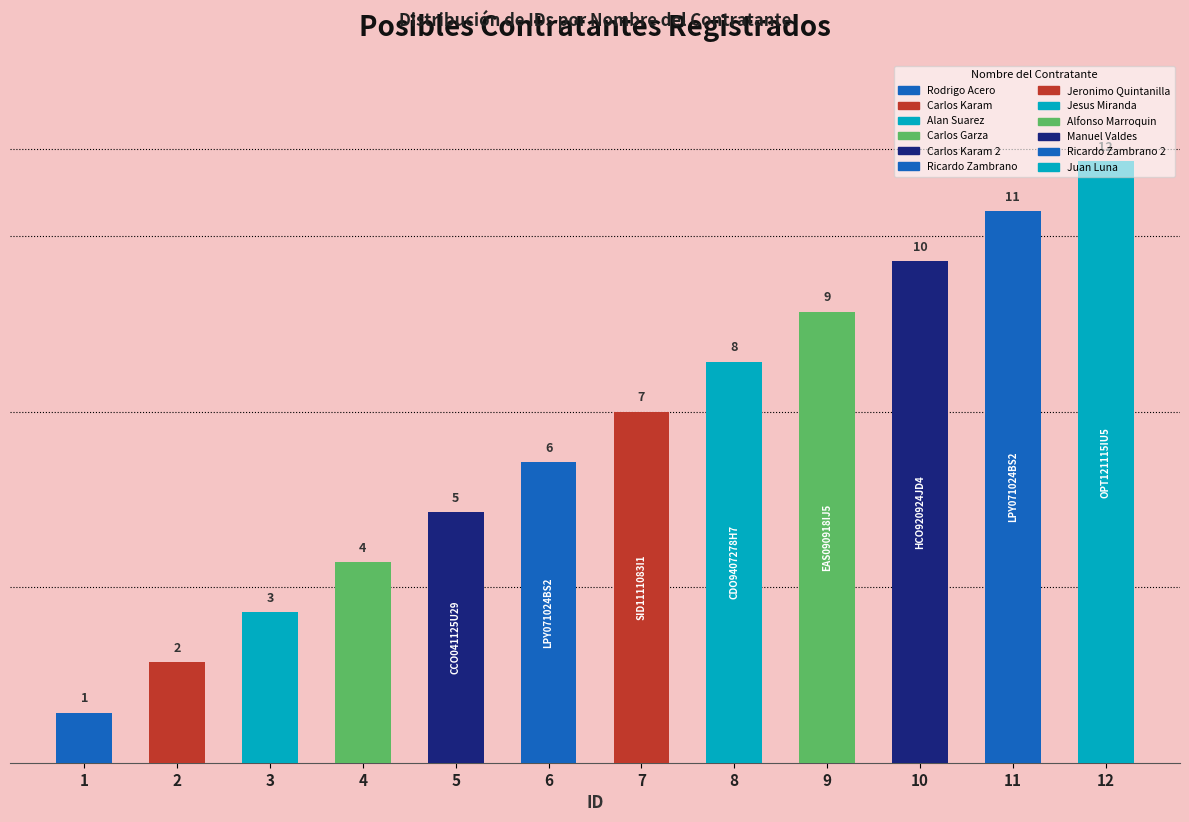

Approximately how many times larger is the value at 8 compared to 5?

1.6